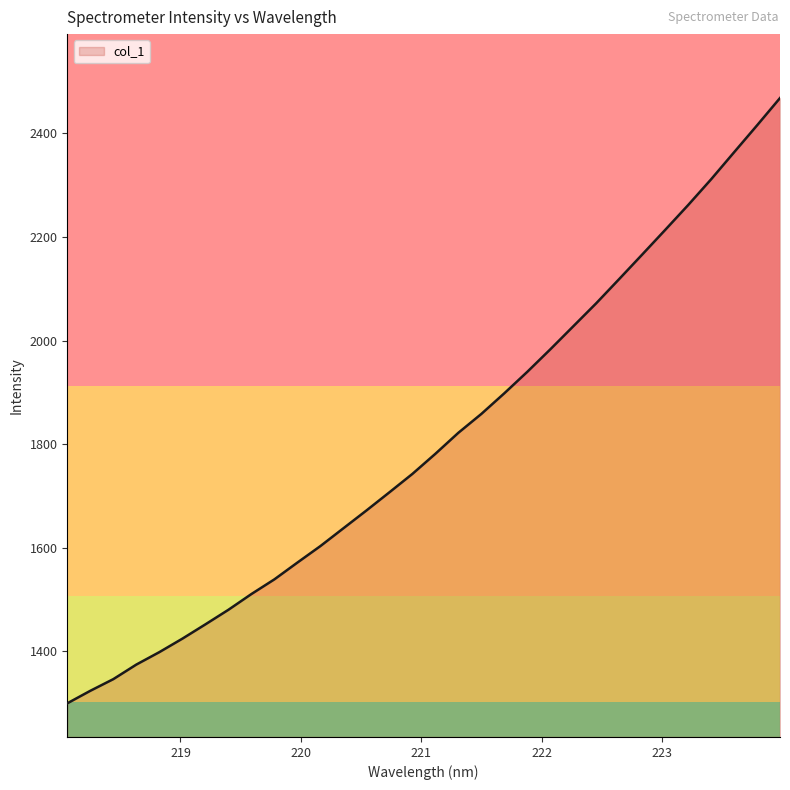

What is the greatest value displayed?

2468.3